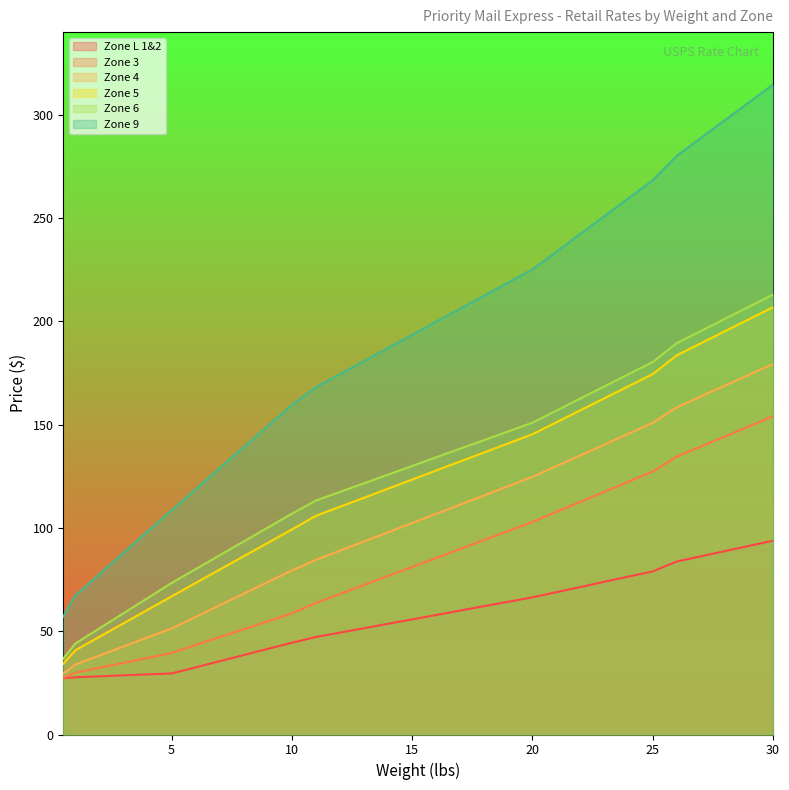

What value does the Zone 6 series have at 18?

142.6